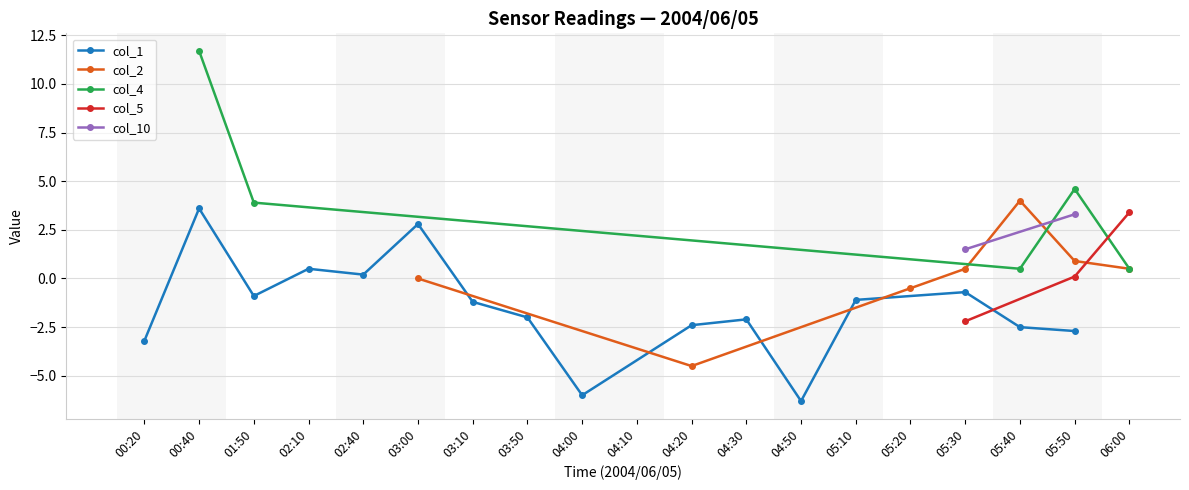

The value of col_3 at 05:40 is 0.3. True or false?

False